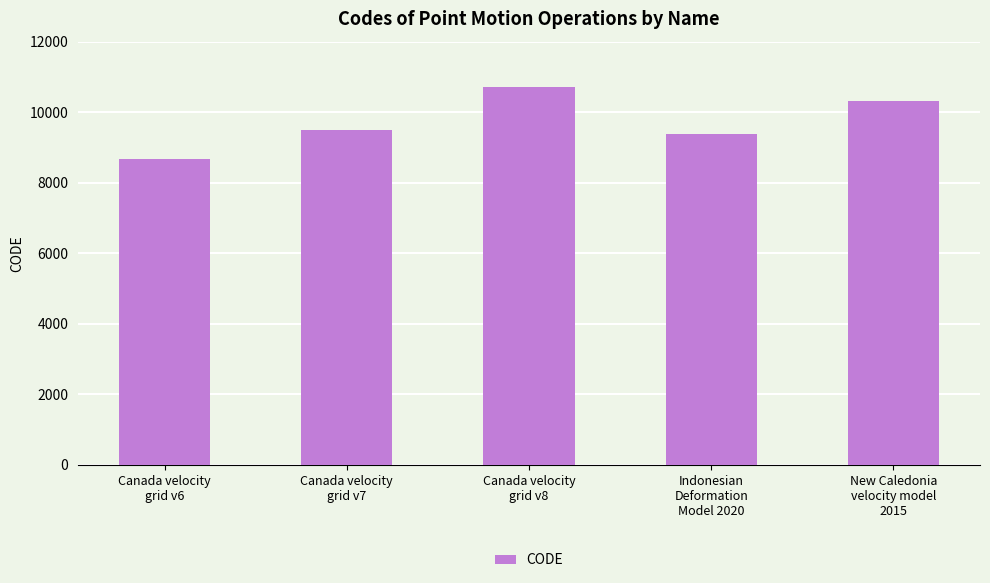

Count the number of data series in this chart.

1